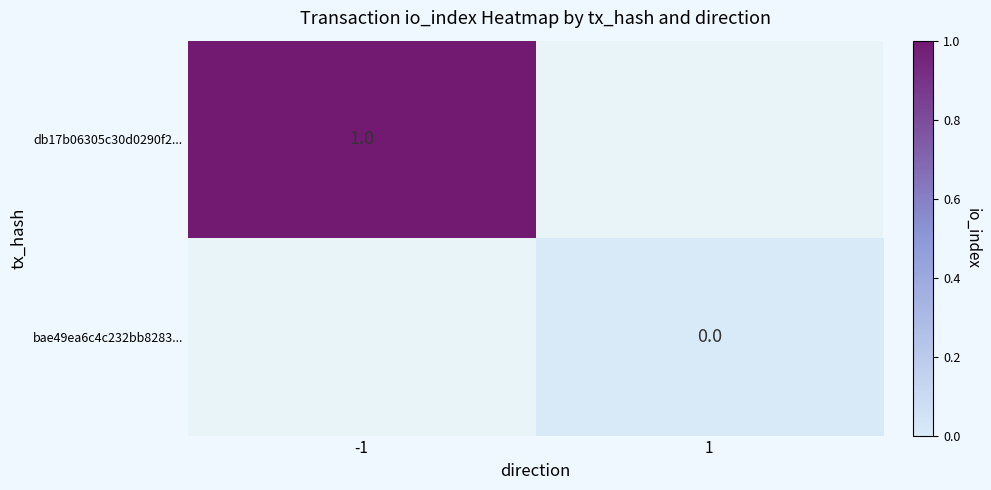

True or false: db17b06305c30d0290f2... has a value of 2 at -1.

False